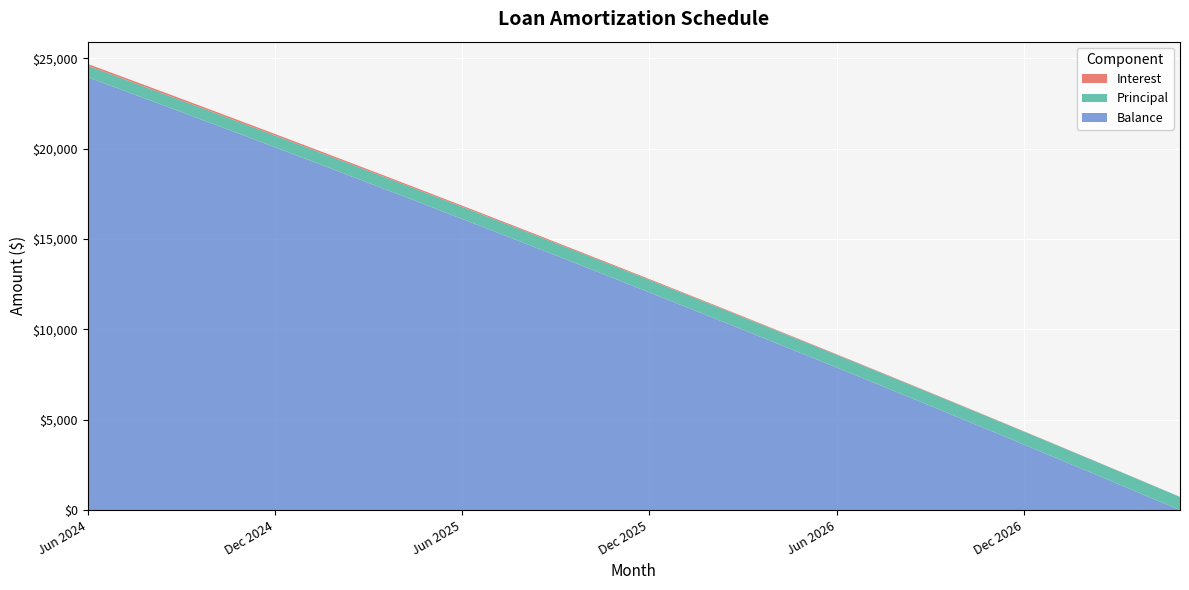

Reading left to right, transcribe all the data shown in this chart.

Interest: Jun 2024=97.3	Jul 2024=94.8	Aug 2024=92.3	Sep 2024=89.7	Oct 2024=87.2	Nov 2024=84.6	Dec 2024=82.0	Jan 2025=79.5	Feb 2025=76.9	Mar 2025=74.3	Apr 2025=71.7	May 2025=69.0	Jun 2025=66.4	Jul 2025=63.8	Aug 2025=61.1	Sep 2025=58.4	Oct 2025=55.8	Nov 2025=53.1	Dec 2025=50.4	Jan 2026=47.7	Feb 2026=45.0	Mar 2026=42.2	Apr 2026=39.5	May 2026=36.8	Jun 2026=34.0	Jul 2026=31.2	Aug 2026=28.4	Sep 2026=25.6	Oct 2026=22.8	Nov 2026=20.0	Dec 2026=17.2	Jan 2027=14.4	Feb 2027=11.5	Mar 2027=8.7	Apr 2027=5.8	May 2027=2.9
Principal: Jun 2024=637.0	Jul 2024=639.0	Aug 2024=642.0	Sep 2024=644.0	Oct 2024=647.0	Nov 2024=649.0	Dec 2024=652.0	Jan 2025=655.0	Feb 2025=657.0	Mar 2025=660.0	Apr 2025=662.0	May 2025=665.0	Jun 2025=668.0	Jul 2025=670.0	Aug 2025=673.0	Sep 2025=676.0	Oct 2025=678.0	Nov 2025=681.0	Dec 2025=684.0	Jan 2026=686.0	Feb 2026=689.0	Mar 2026=692.0	Apr 2026=695.0	May 2026=697.0	Jun 2026=700.0	Jul 2026=703.0	Aug 2026=706.0	Sep 2026=708.0	Oct 2026=711.0	Nov 2026=714.0	Dec 2026=717.0	Jan 2027=720.0	Feb 2027=723.0	Mar 2027=725.0	Apr 2027=728.0	May 2027=731.0
Balance: Jun 2024=23948.0	Jul 2024=23309.0	Aug 2024=22667.0	Sep 2024=22023.0	Oct 2024=21376.0	Nov 2024=20727.0	Dec 2024=20075.0	Jan 2025=19420.0	Feb 2025=18763.0	Mar 2025=18103.0	Apr 2025=17441.0	May 2025=16776.0	Jun 2025=16108.0	Jul 2025=15438.0	Aug 2025=14765.0	Sep 2025=14089.0	Oct 2025=13411.0	Nov 2025=12730.0	Dec 2025=12046.0	Jan 2026=11360.0	Feb 2026=10671.0	Mar 2026=9979.0	Apr 2026=9284.0	May 2026=8587.0	Jun 2026=7887.0	Jul 2026=7184.0	Aug 2026=6478.0	Sep 2026=5770.0	Oct 2026=5059.0	Nov 2026=4345.0	Dec 2026=3628.0	Jan 2027=2908.0	Feb 2027=2185.0	Mar 2027=1460.0	Apr 2027=732.0	May 2027=1.0